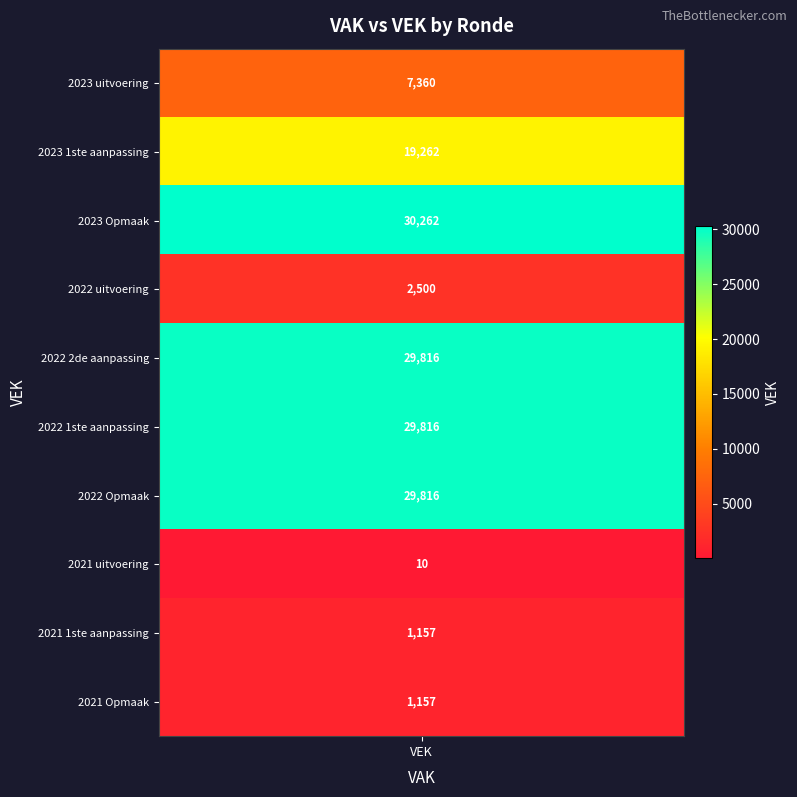

True or false: 2021 Opmaak has a value of 1157 at VEK.

True